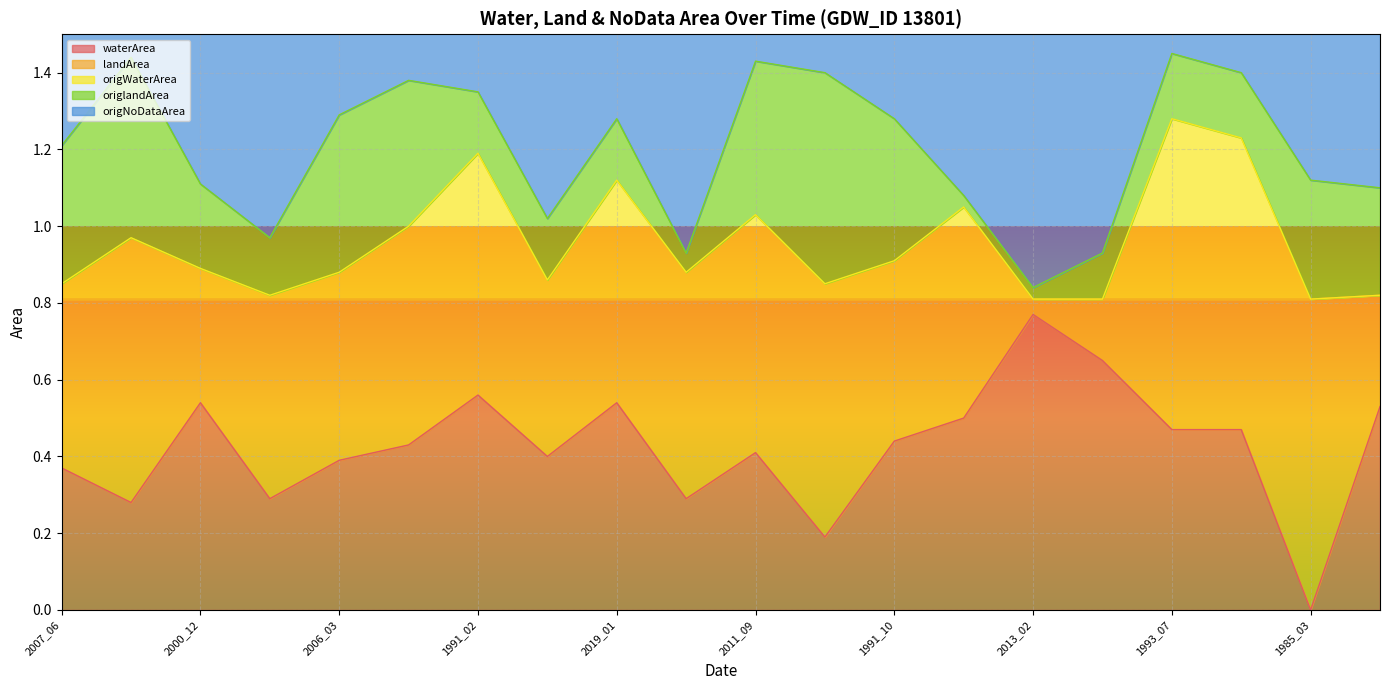

Count the waterArea values in the range 0 to 1.

20